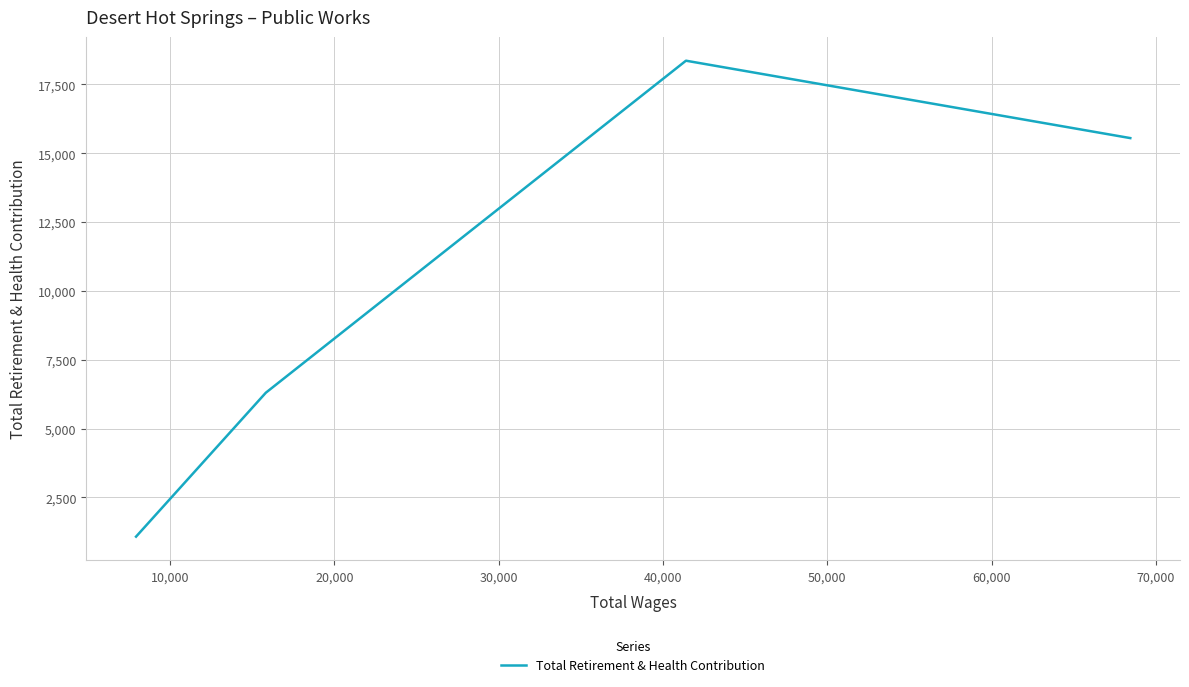

Reading left to right, transcribe all the data shown in this chart.

1074	6301	18360	15549